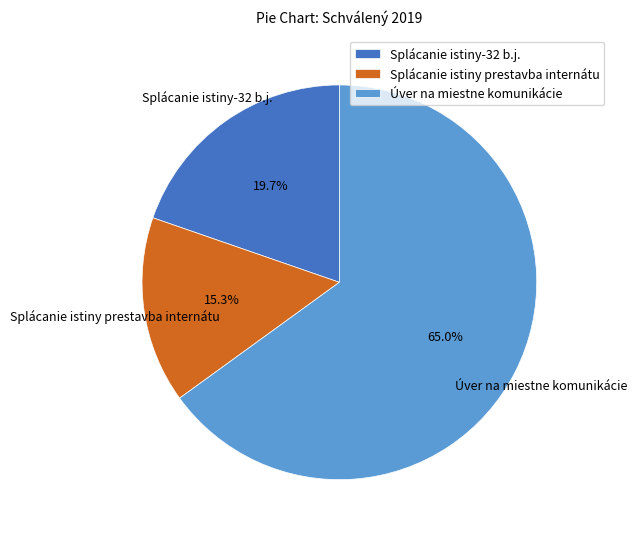

Is it true that Splácanie istiny prestavba internátu is 24% of the pie?

False